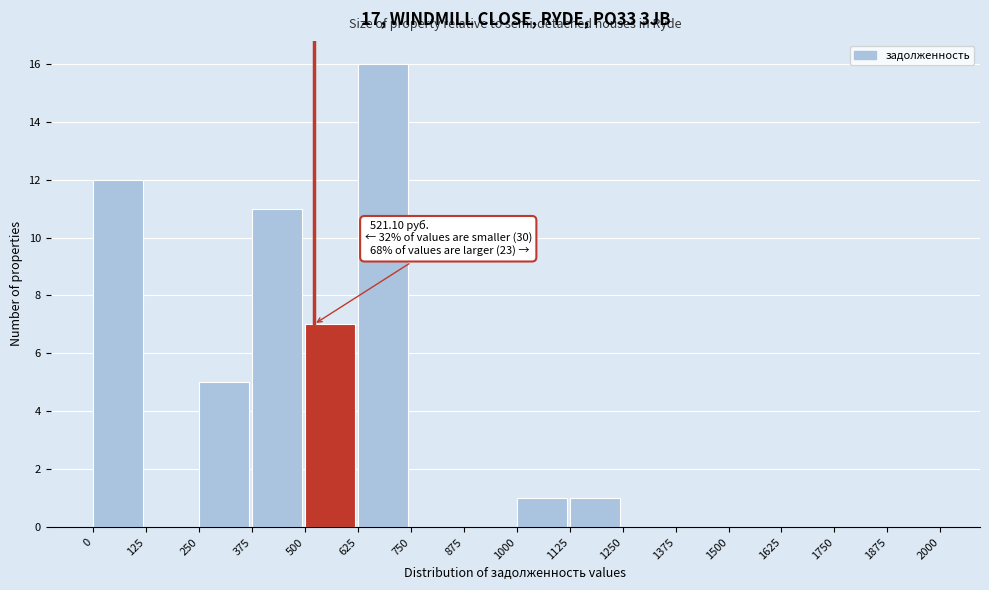

Over which range of the x-axis is the bar tallest?

625 to 750